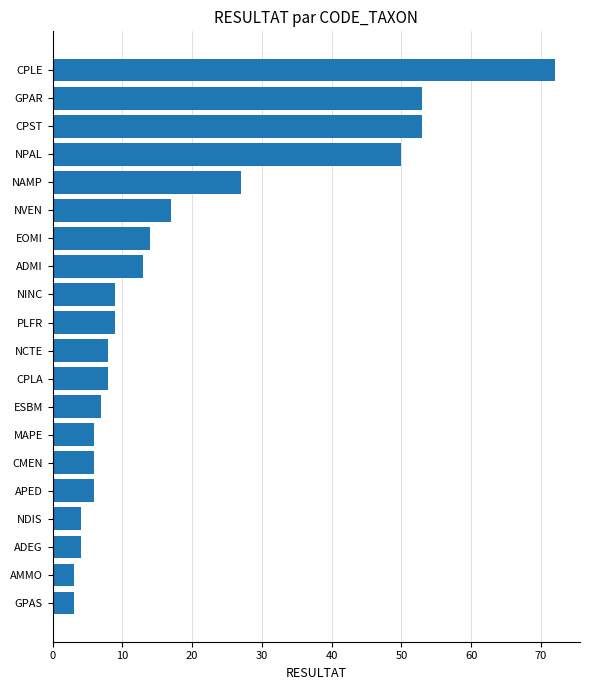

Reading top to bottom, extract all data points from this chart.

CPLE=72	GPAR=53	CPST=53	NPAL=50	NAMP=27	NVEN=17	EOMI=14	ADMI=13	NINC=9	PLFR=9	NCTE=8	CPLA=8	ESBM=7	MAPE=6	CMEN=6	APED=6	NDIS=4	ADEG=4	AMMO=3	GPAS=3